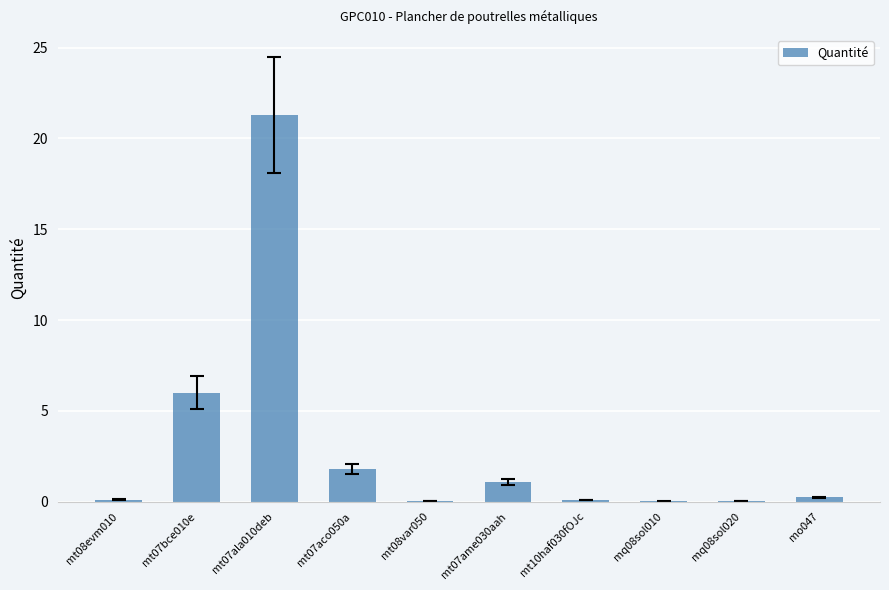

Which label corresponds to the largest value in the chart?

mt07ala010deb